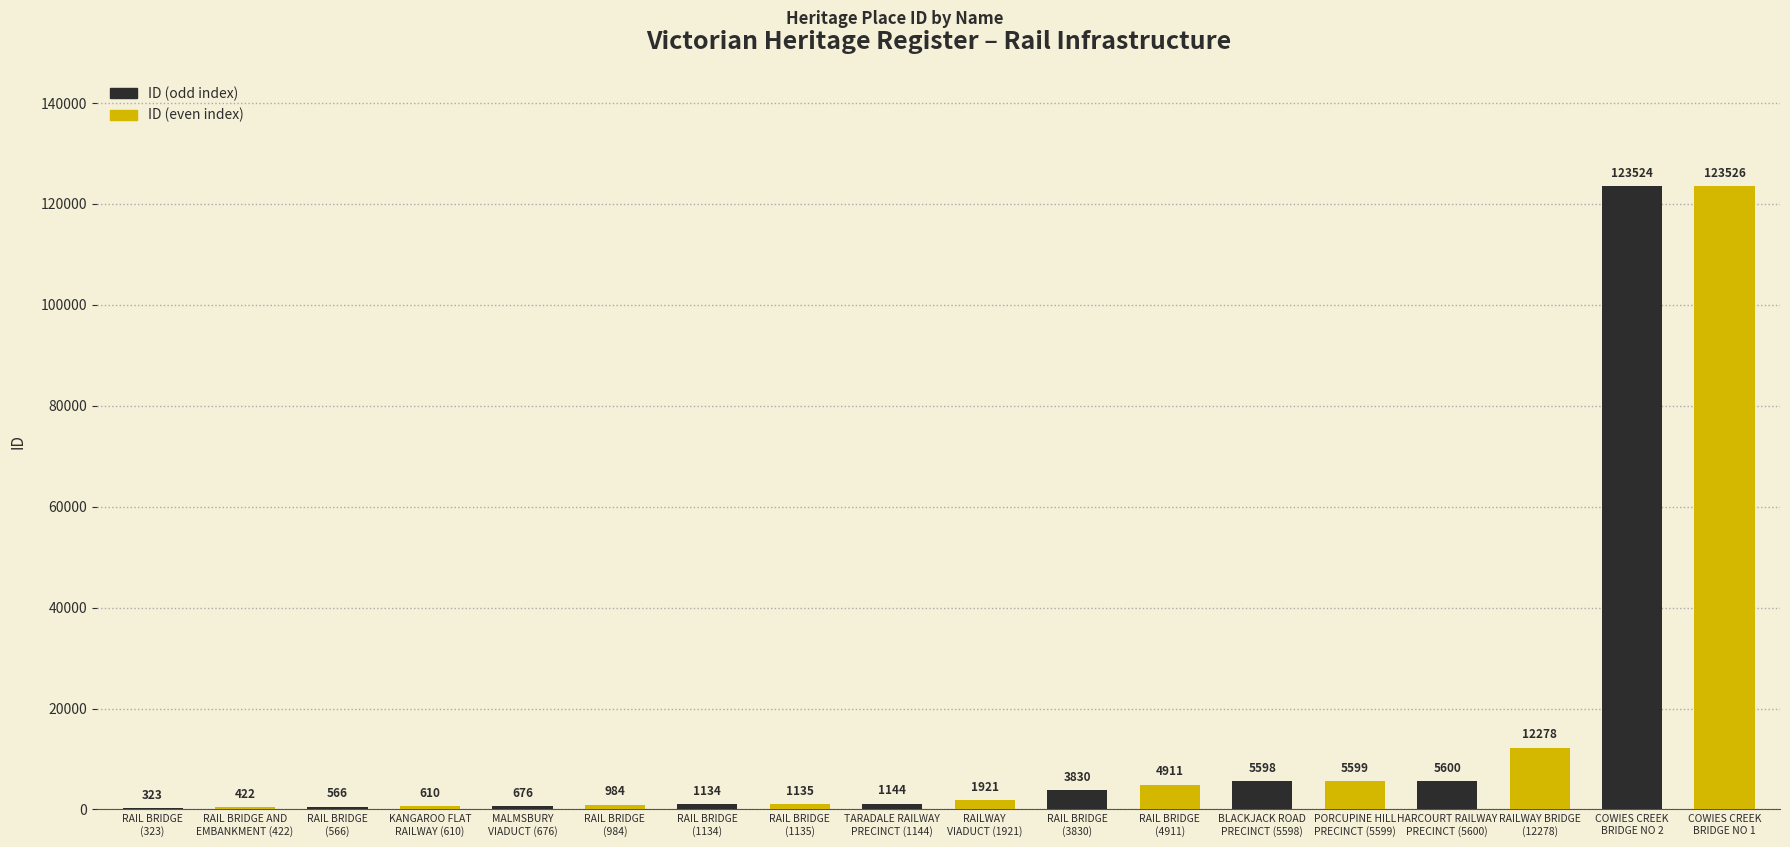

What is the sum of all values?

293781